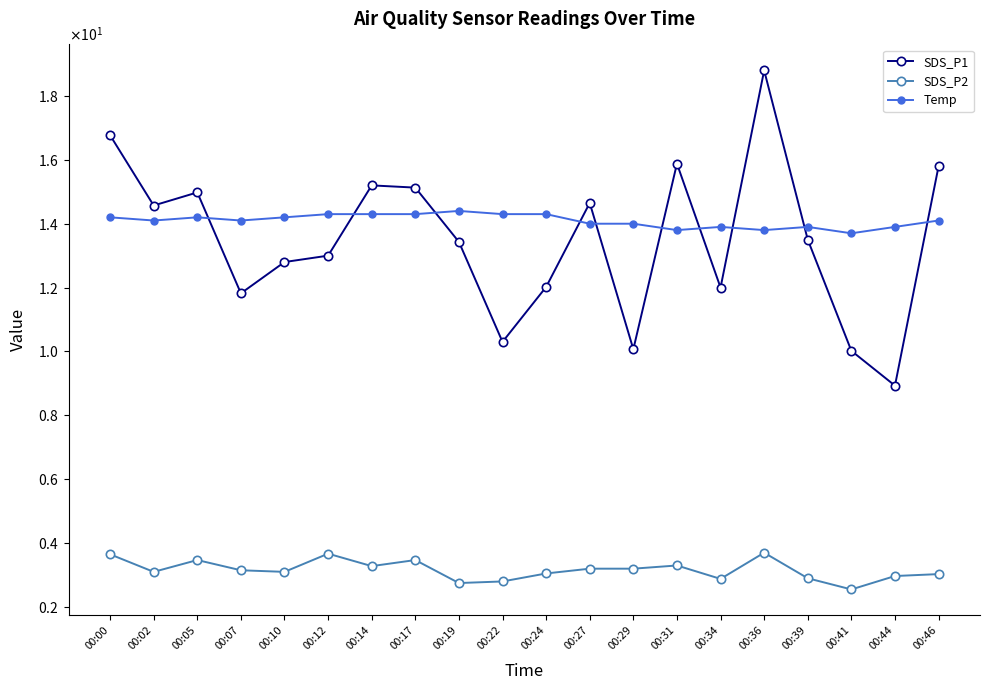

How many Temp values are between 13 and 14?

8